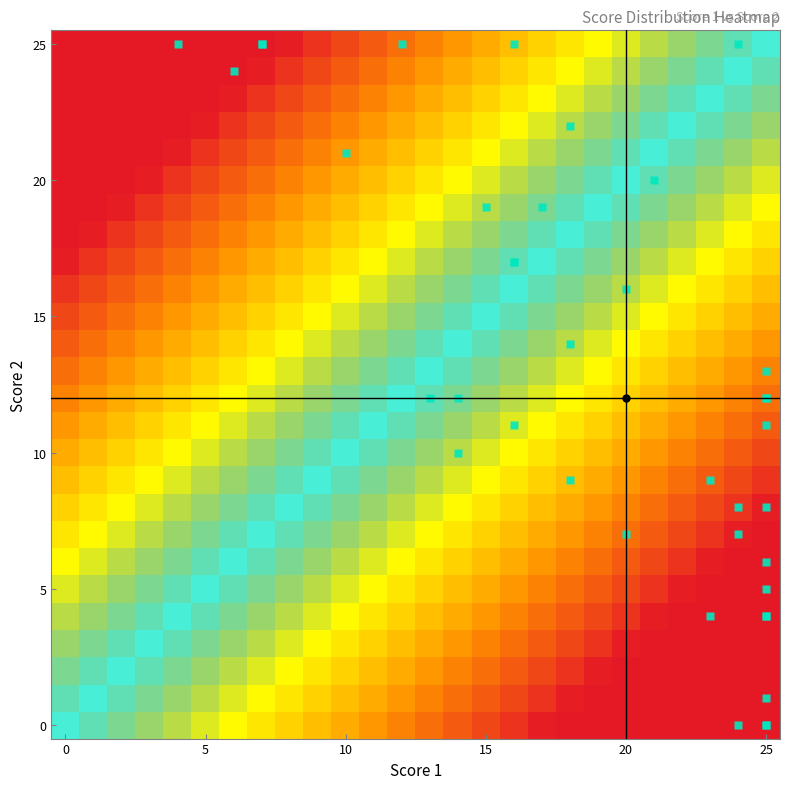

At how many categories does at least one series exceed 0?

26